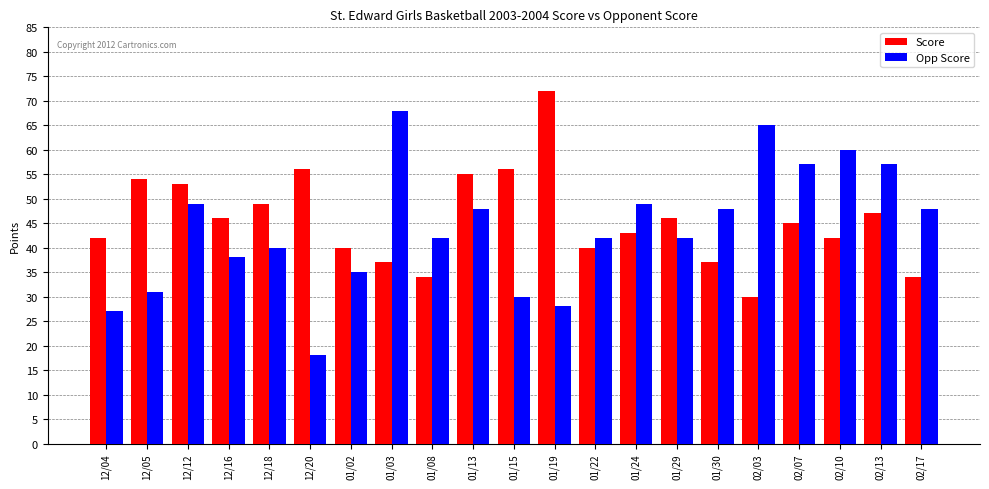

Reading left to right, list all the values displayed in this chart.

Score: 42	54	53	46	49	56	40	37	34	55	56	72	40	43	46	37	30	45	42	47	34
Opp Score: 27	31	49	38	40	18	35	68	42	48	30	28	42	49	42	48	65	57	60	57	48